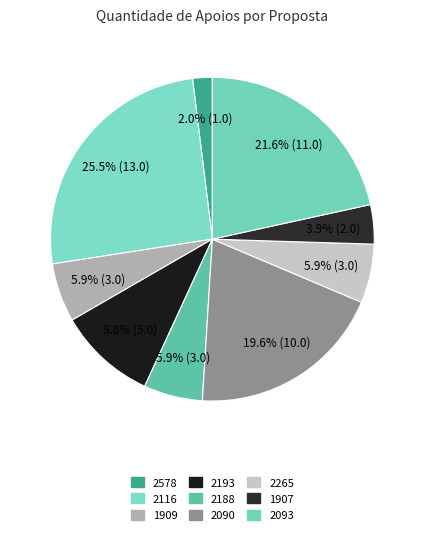

Is it true that 1909 is 6% of the pie?

True